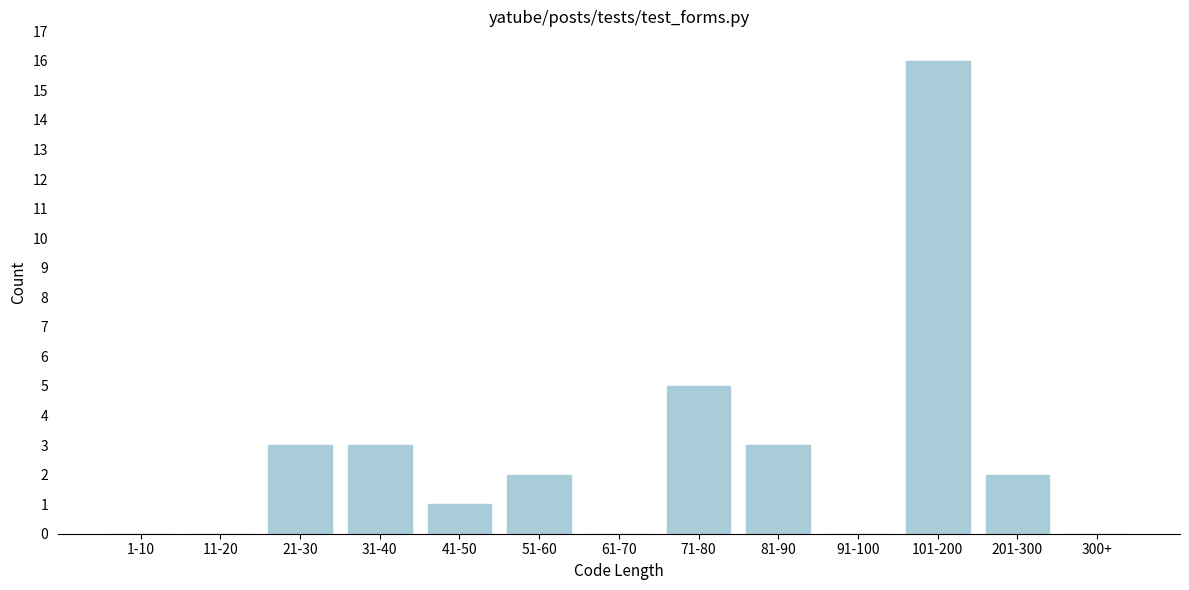

Reading left to right, transcribe all the data shown in this chart.

1-10=0	11-20=0	21-30=3	31-40=3	41-50=1	51-60=2	61-70=0	71-80=5	81-90=3	91-100=0	101-200=16	201-300=2	300+=0